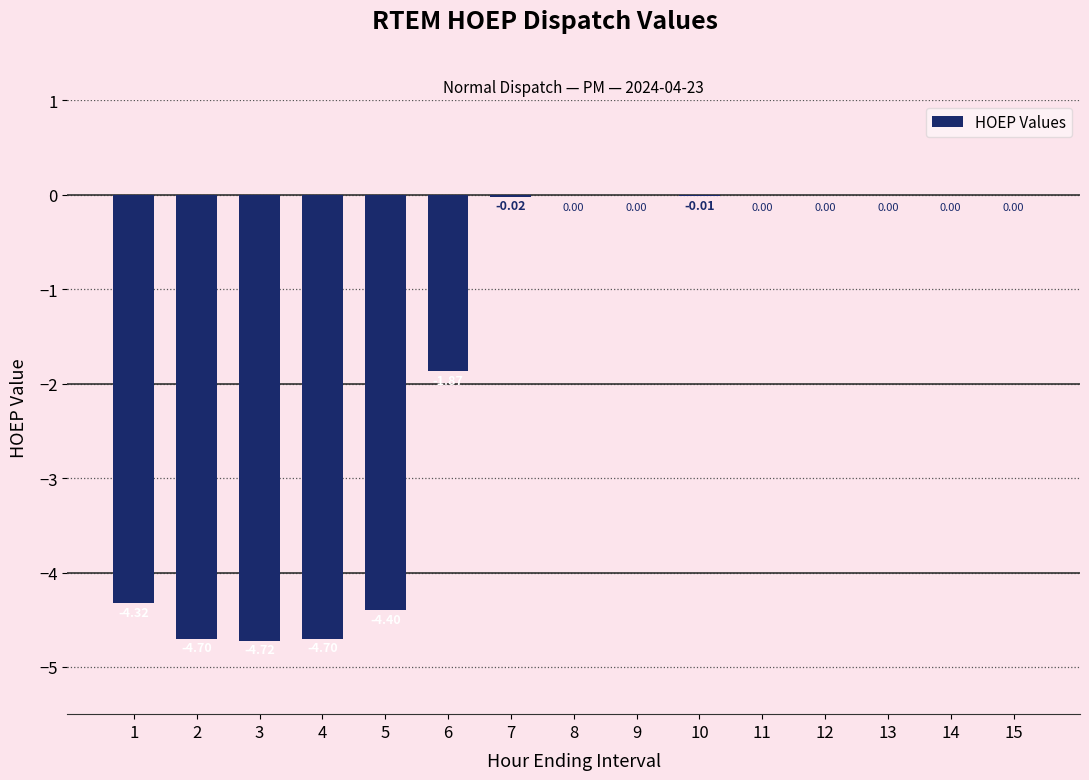

What is the sum of the values at 4 and 14?

-4.7